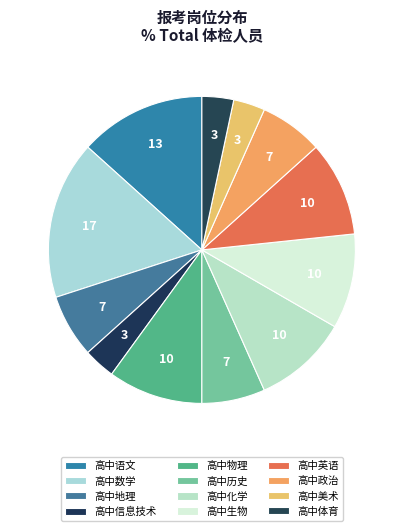

Does 高中信息技术 represent more than half of the total?

No